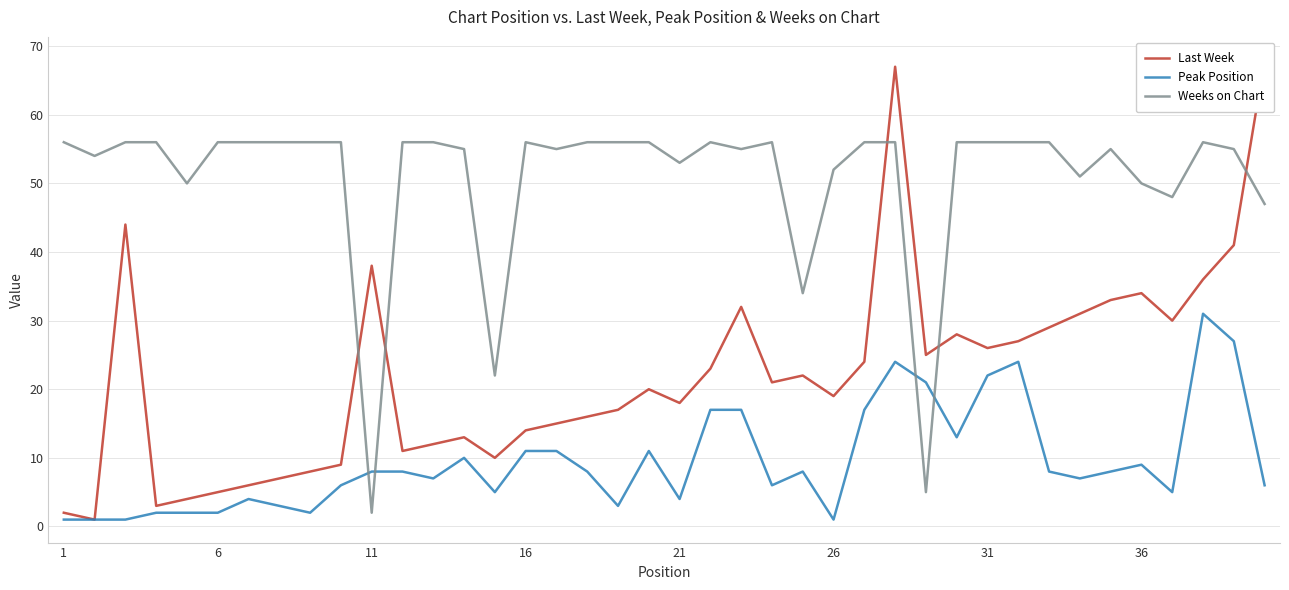

True or false: Weeks on Chart and Peak Position cross at least once.

True